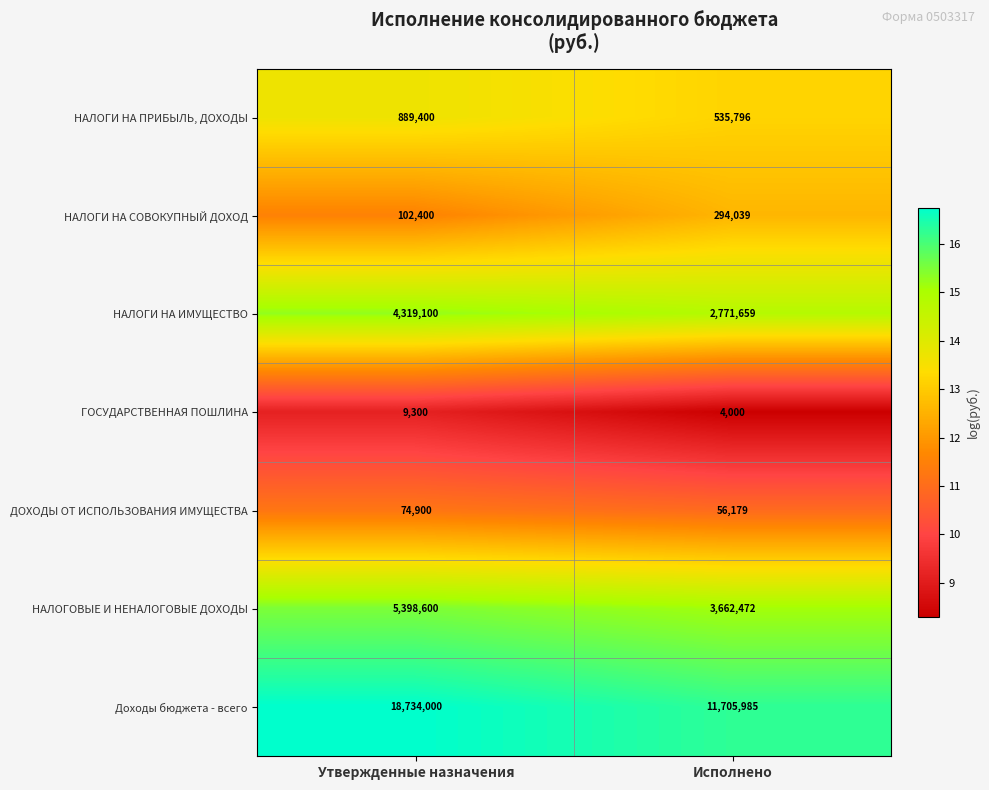

Is the value of НАЛОГИ НА ИМУЩЕСТВО at Исполнено greater than the value of НАЛОГИ НА ПРИБЫЛЬ, ДОХОДЫ at Исполнено?

Yes